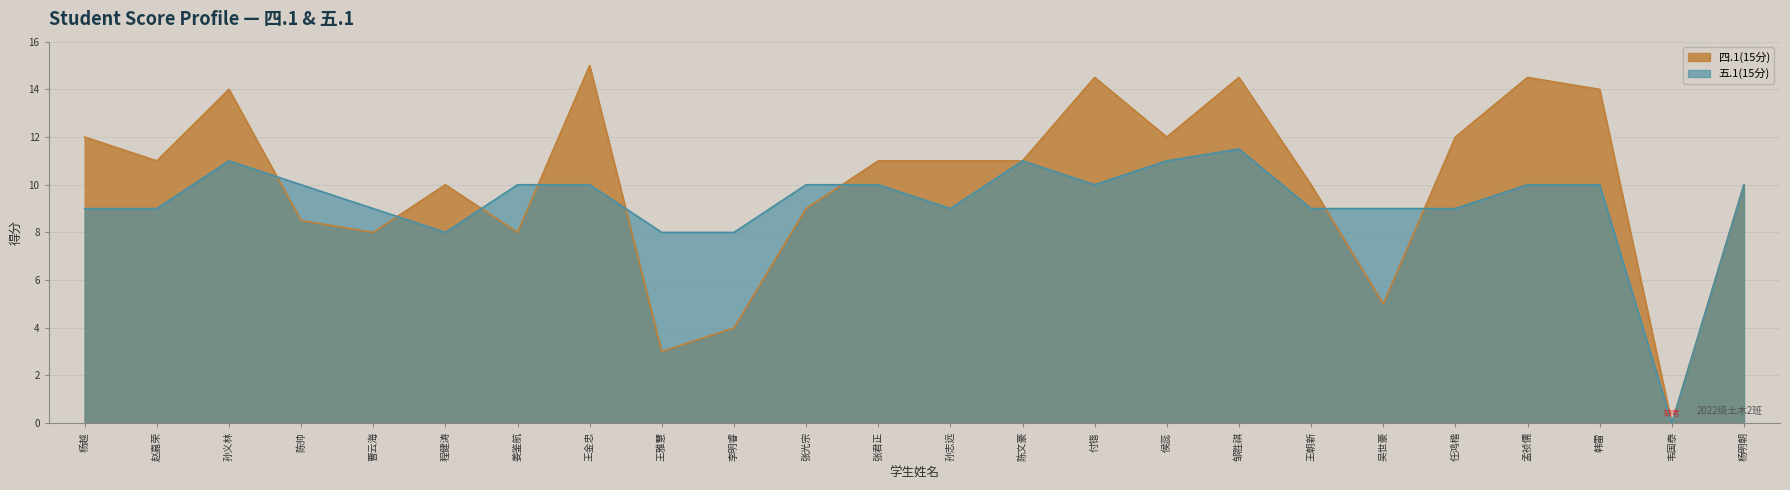

How many interior local peaks does the 四.1(15分) series have?

6